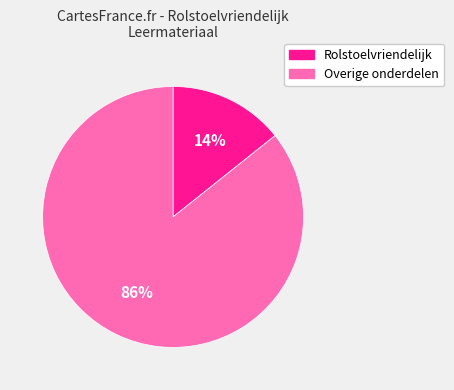

Count the number of slices in the pie.

2